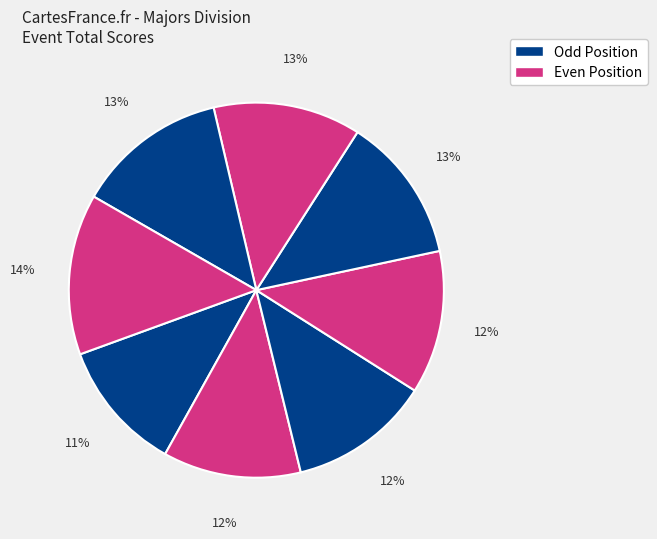

How many slices are in this pie chart?

8